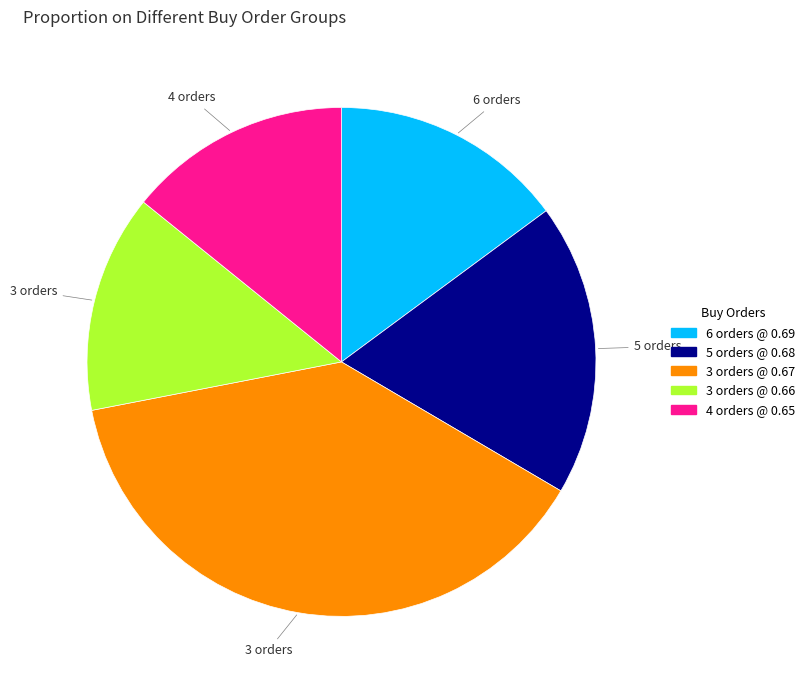

Count the number of slices in the pie.

5